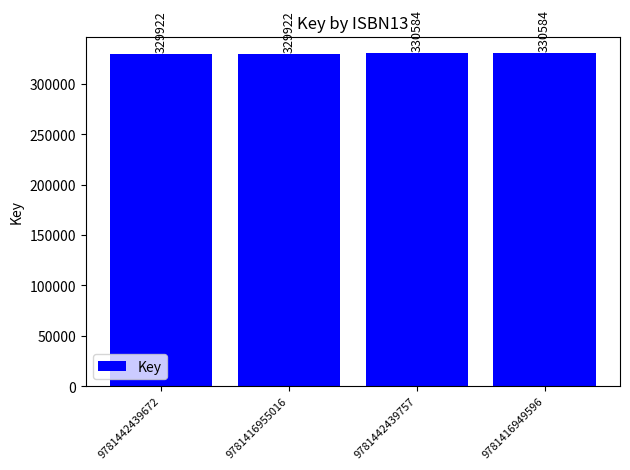

What position from the left is 9781416955016?

2